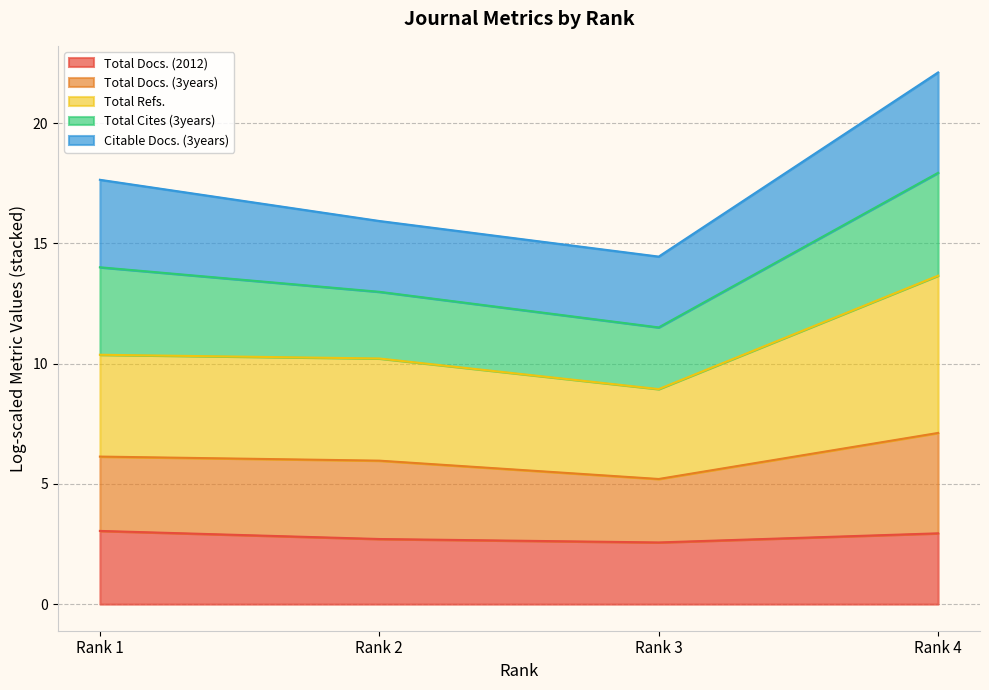

What are all the series names shown in the legend?

Total Docs. (2012), Total Docs. (3years), Total Refs., Total Cites (3years), Citable Docs. (3years)